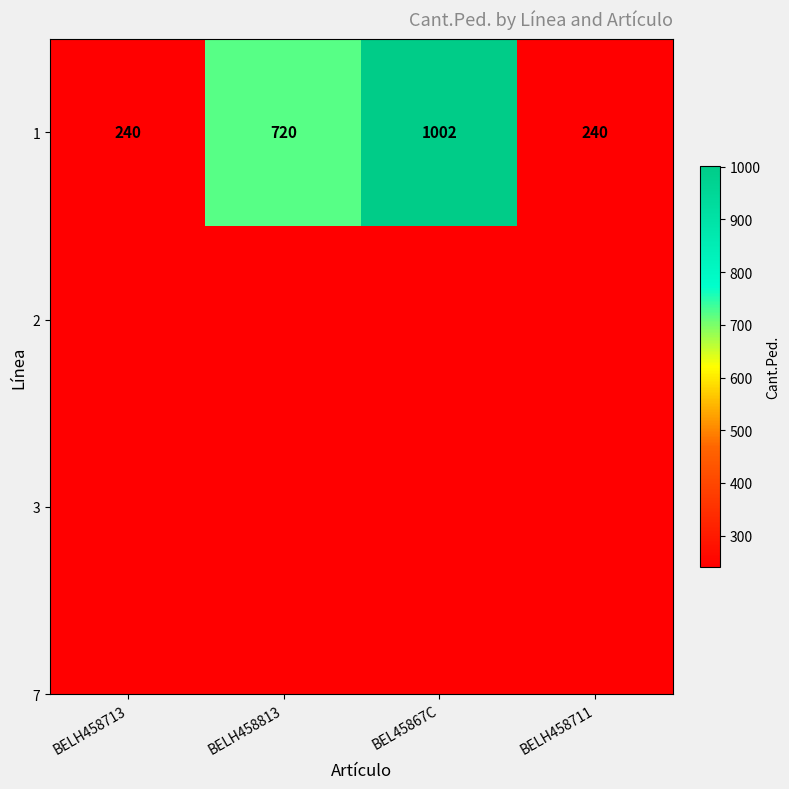

True or false: the data shows 240 at BELH458711.

True